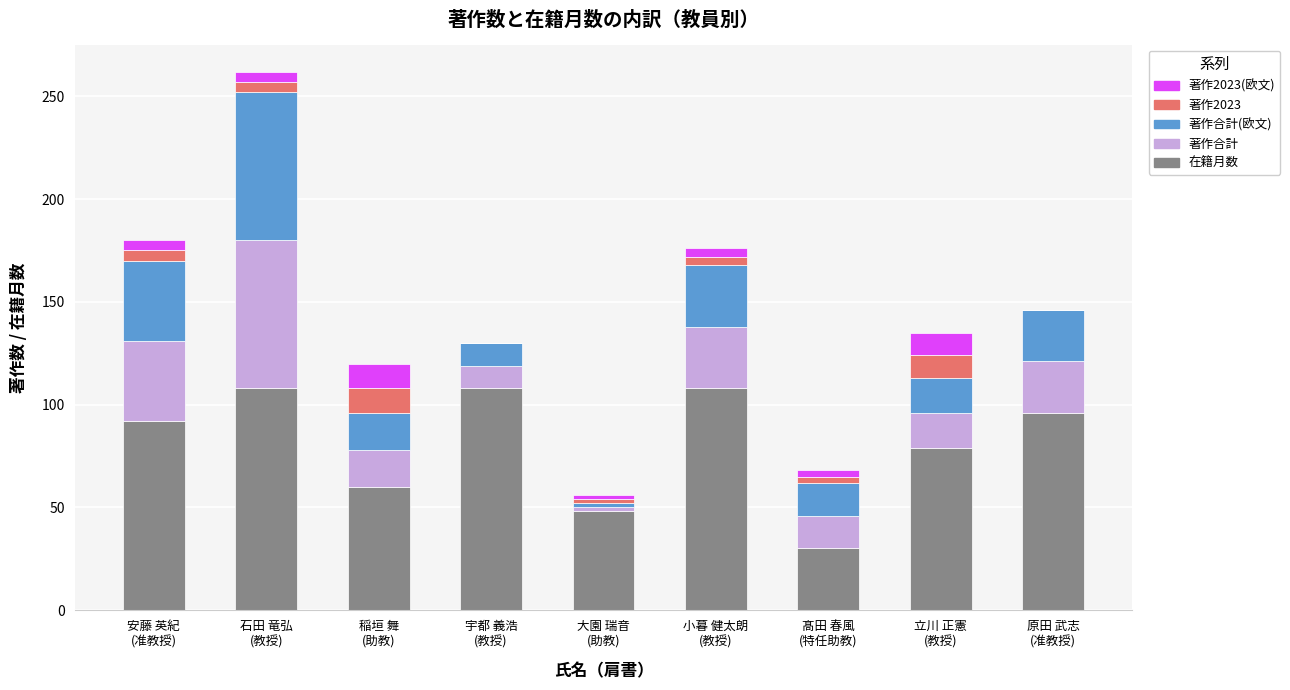

What is the maximum value for 在籍月数?

108